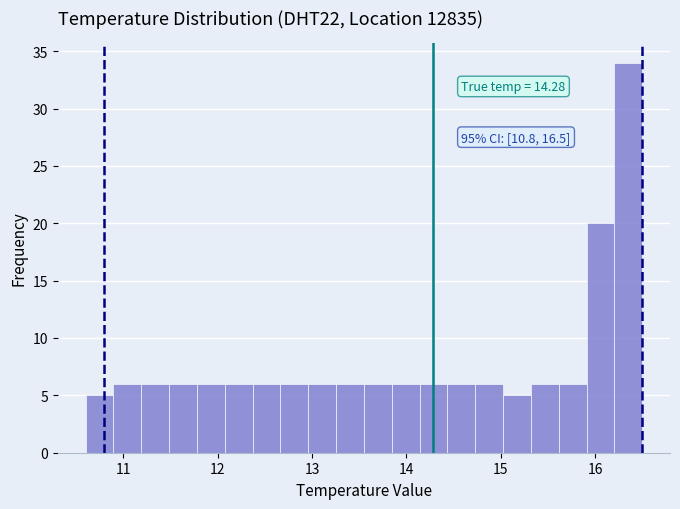

Around what value on the x-axis is the tallest bar? Give the approximate position of its centre, as read against the axis.

16.4